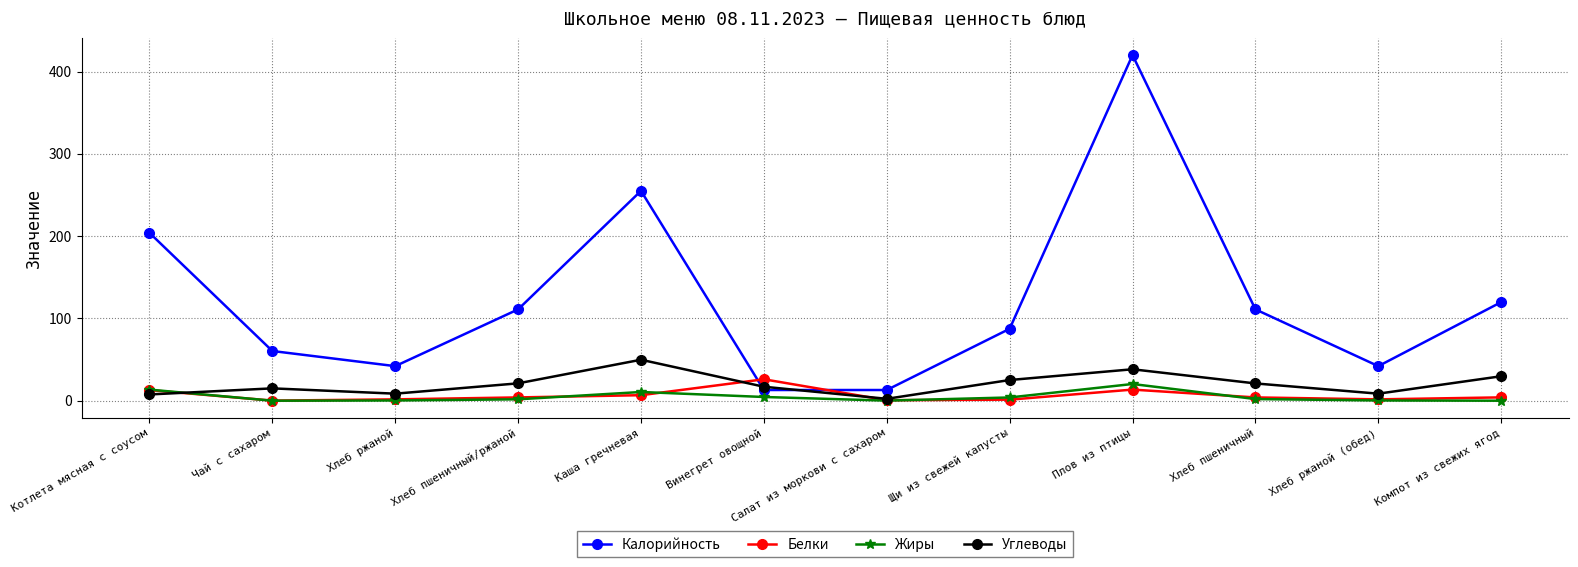

What is the sum of the Жиры values at Чай с сахаром and Хлеб пшеничный/ржаной?

1.7